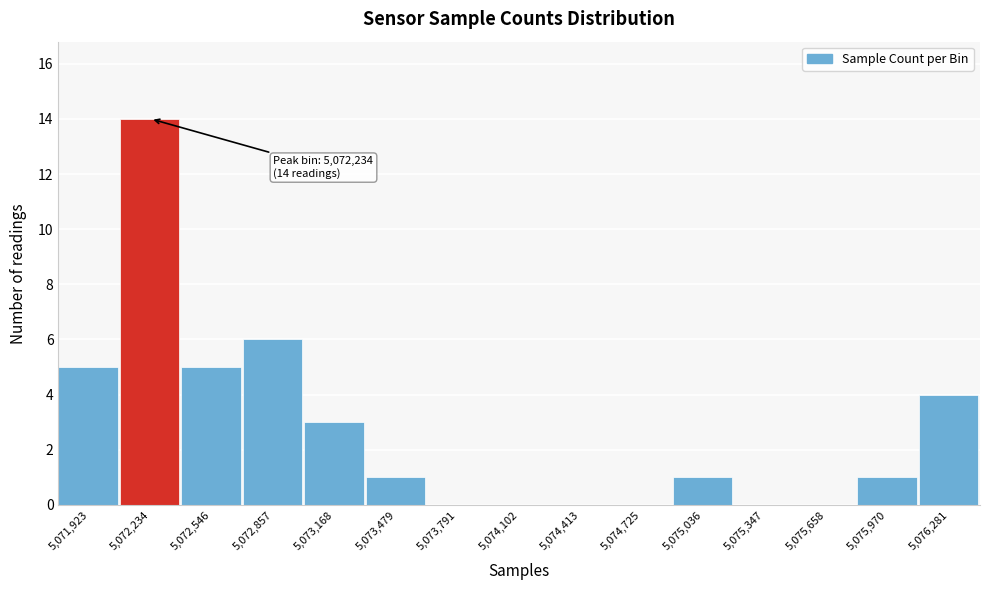

Over which range of the x-axis is the bar tallest?

5072100 to 5072400